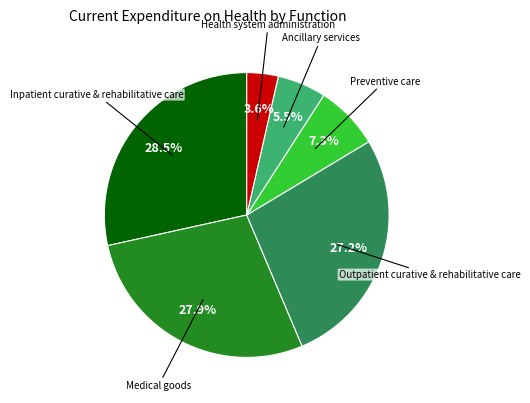

Does any single category account for the majority?

No